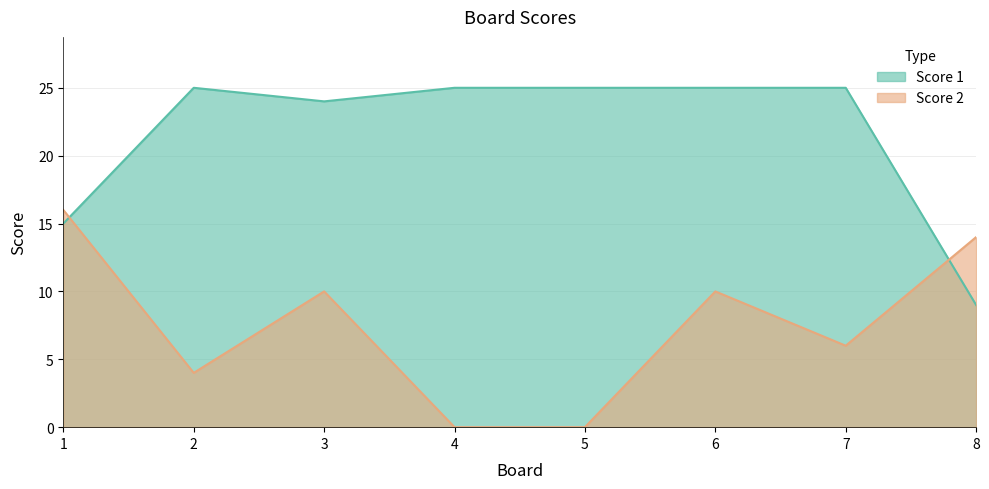

In Score 1, how many points are lower than both neighbors (excluding endpoints)?

1